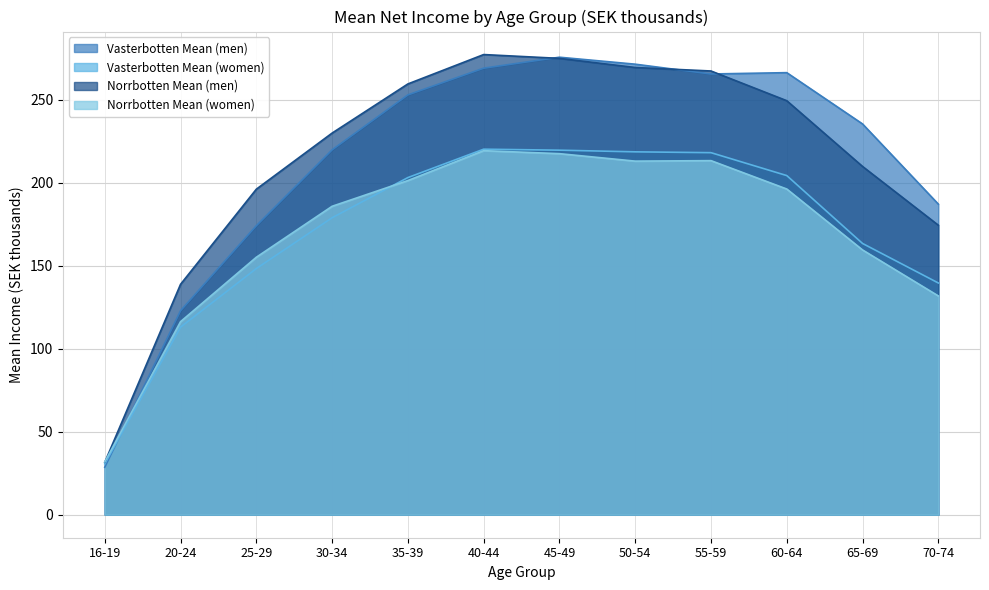

In Norrbotten Mean (women), how many points are lower than both neighbors (excluding endpoints)?

1